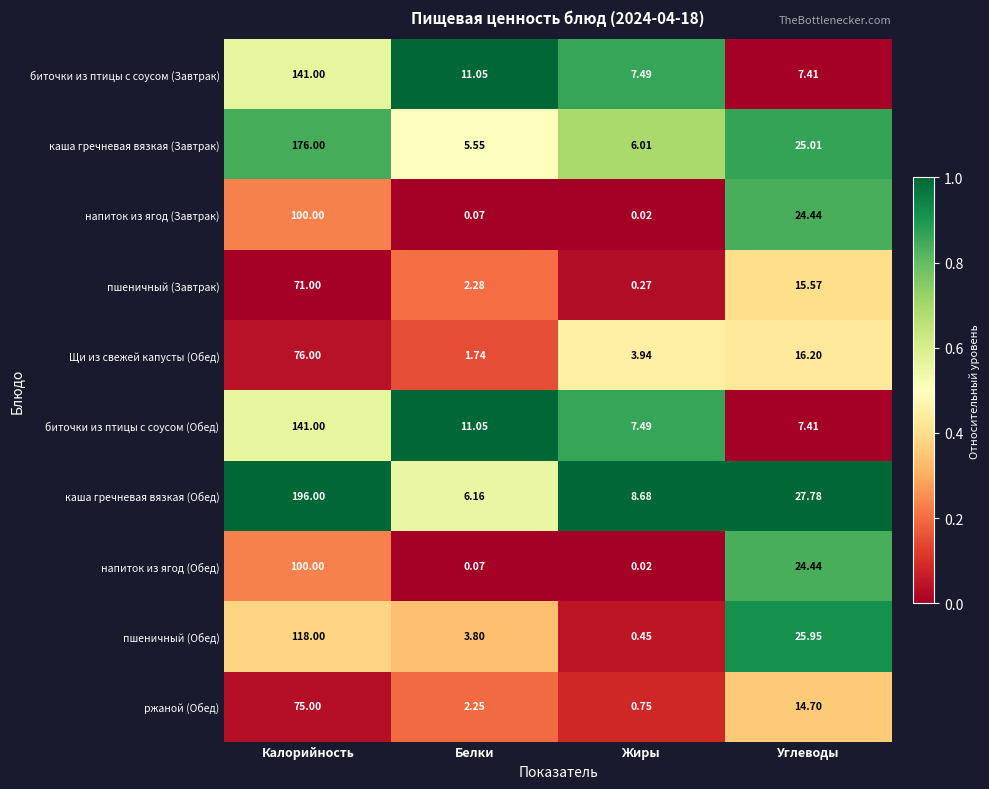

Which series has the widest spread of values?

каша гречневая вязкая (Обед)